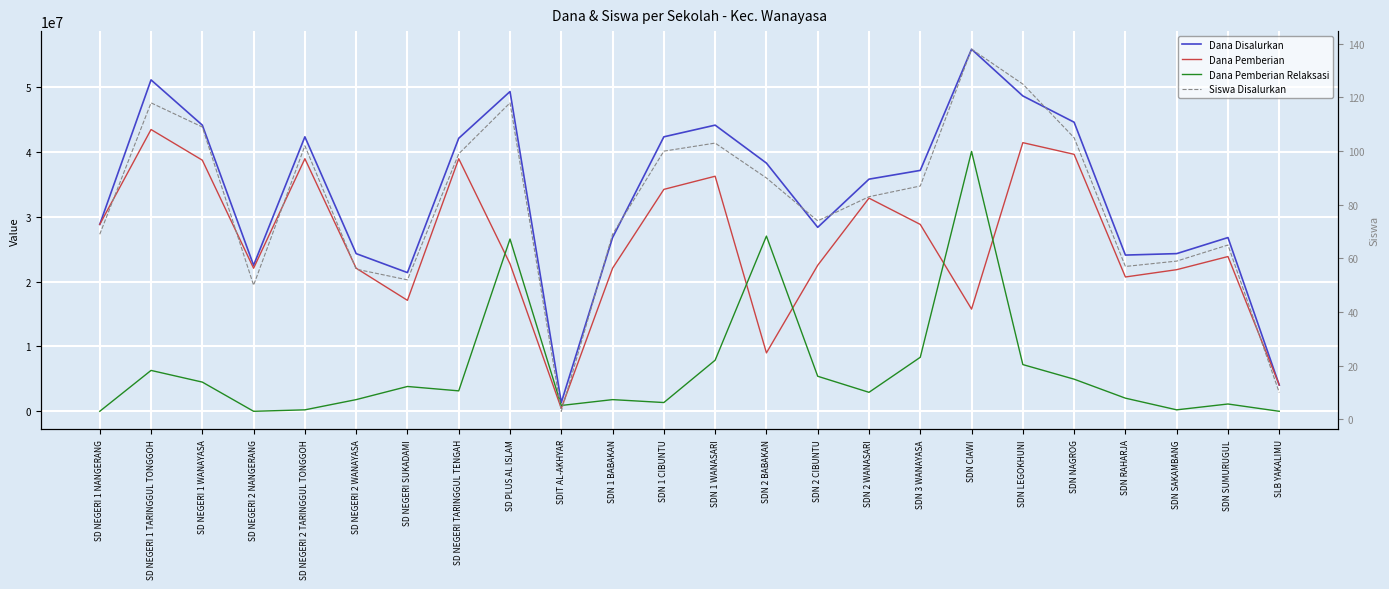

Reading left to right, extract all data points from this chart.

Dana Disalurkan: 28800000	51075000	44100000	22500000	42300000	24300000	21375000	42075000	49275000	1350000	26775000	42300000	44100000	38250000	28350000	35775000	37125000	55800000	48600000	44550000	24075000	24300000	26775000	4050000
Dana Pemberian: 28800000	43425000	38700000	22050000	38925000	22050000	17100000	38925000	22725000	450000	22050000	34200000	36225000	9000000	22500000	32850000	28800000	15750000	41400000	39600000	20700000	21825000	23850000	4050000
Dana Pemberian Relaksasi: 0	6300000	4500000	0	225000	1800000	3825000	3150000	26550000	900000	1800000	1350000	7875000	27000000	5400000	2925000	8325000	40050000	7200000	4950000	2025000	225000	1125000	0
Siswa Disalurkan: 69	118	109	50	102	56	52	99	118	3	69	100	103	90	74	83	87	138	125	105	57	59	65	10